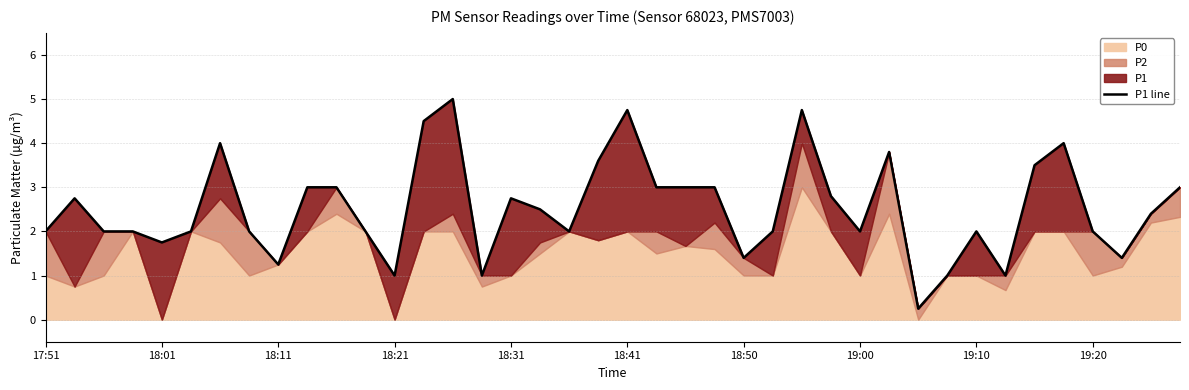

Is it true that the value at 10 is 3.0?

True